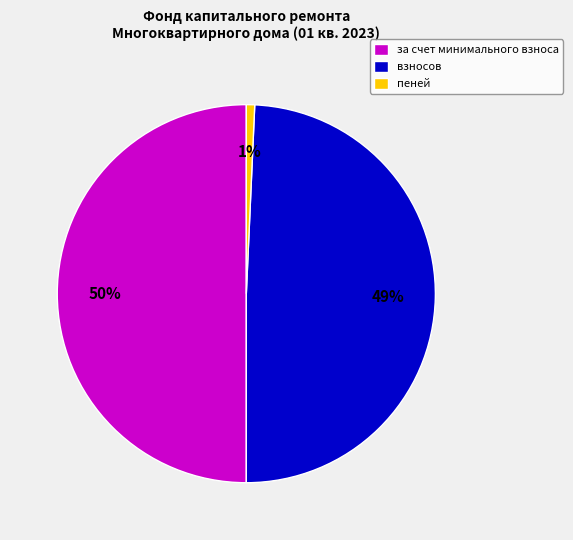

How many slices are in this pie chart?

3